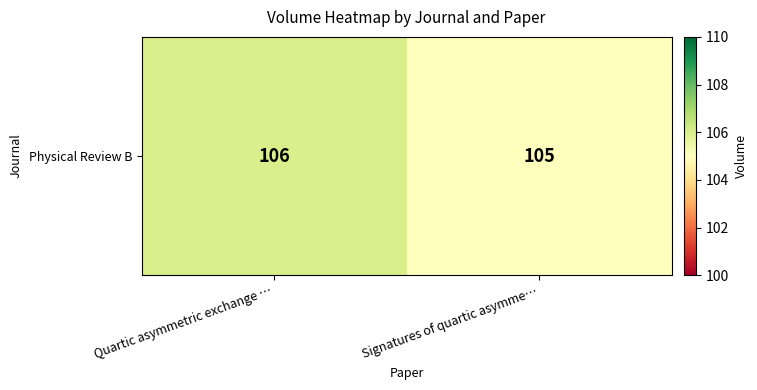

Reading left to right, transcribe all the data shown in this chart.

106	105